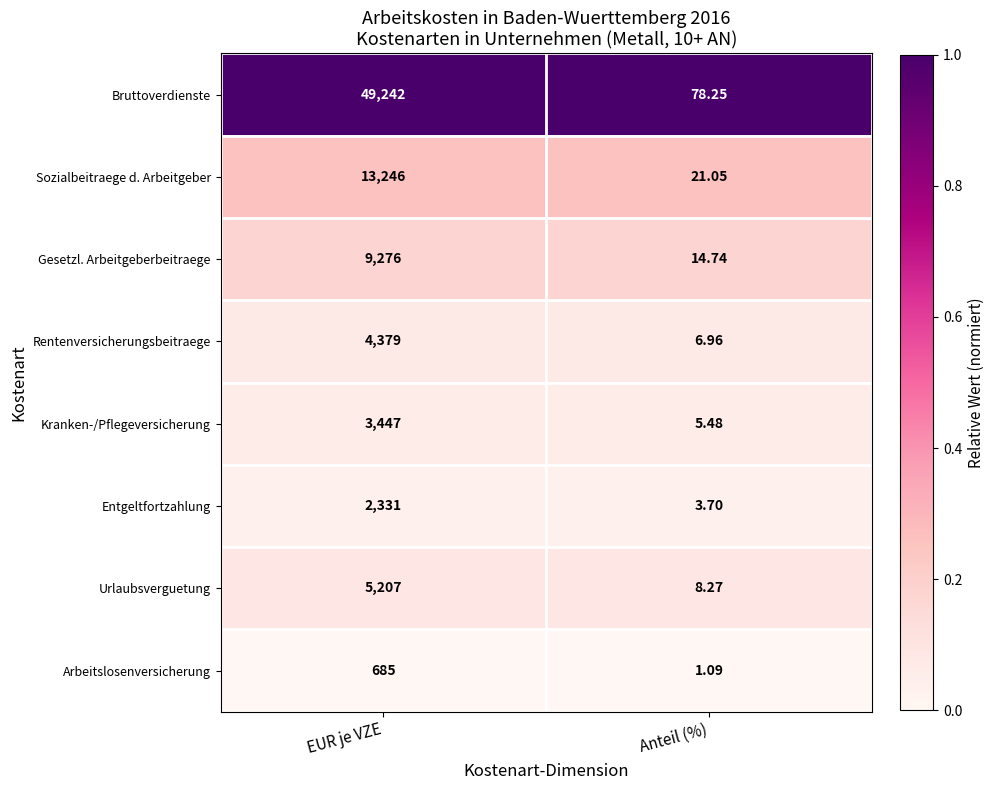

What is the total value across all series at Anteil (%)?

139.5